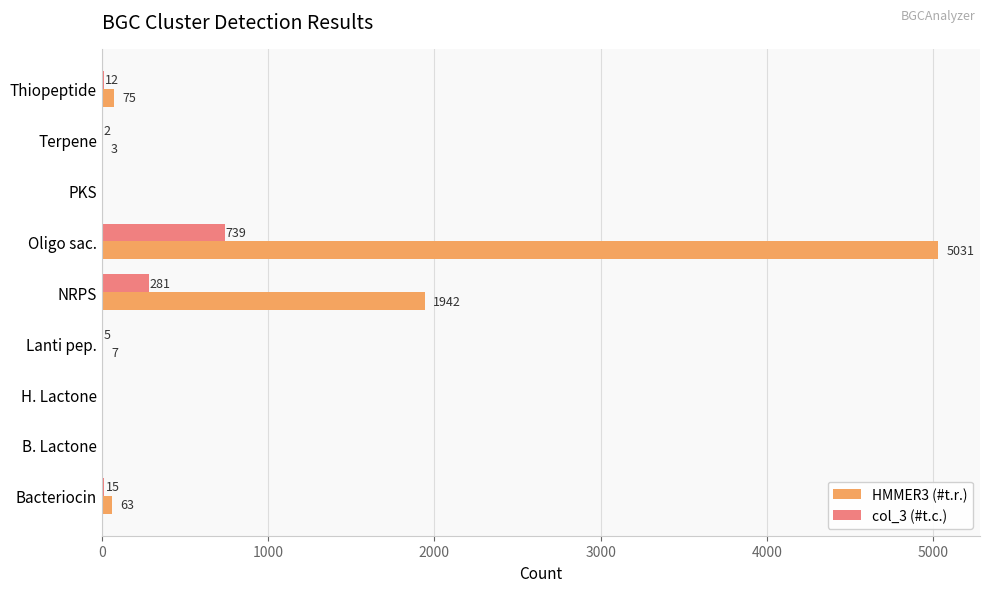

Which series changed the most between PKS and Terpene?

HMMER3 (#t.r.)